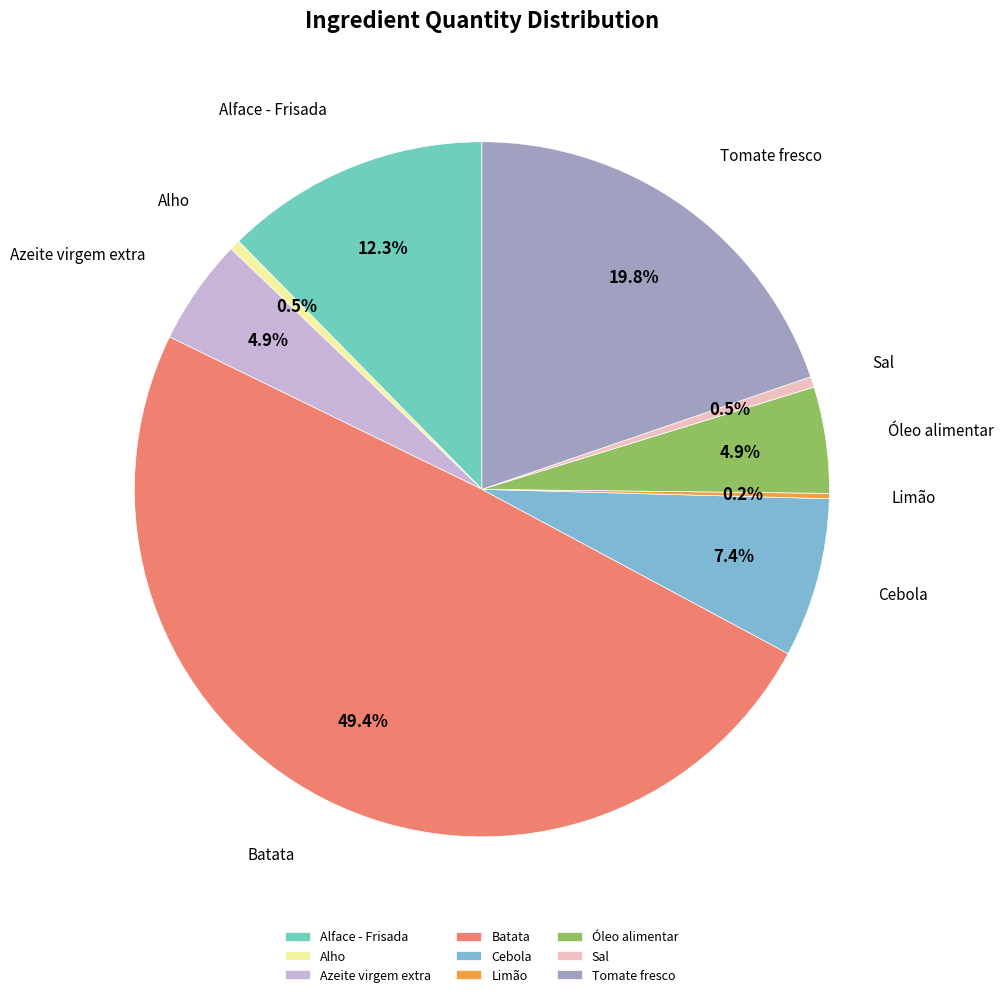

Approximately how many times larger is the value at Batata compared to Tomate fresco?

2.5